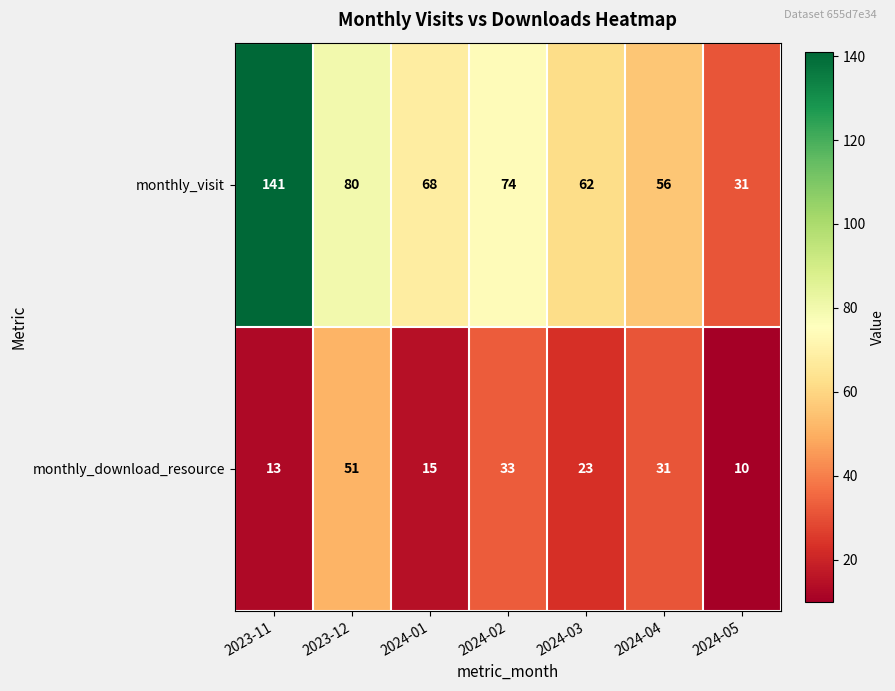

Which category has the lowest value across all series?

2024-05